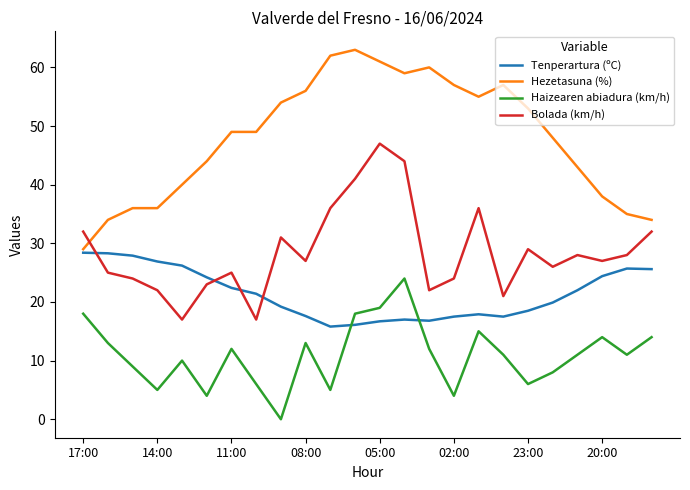

List the series in order of their overall mean, highest first.

Hezetasuna (%), Bolada (km/h), Tenperartura (ºC), Haizearen abiadura (km/h)